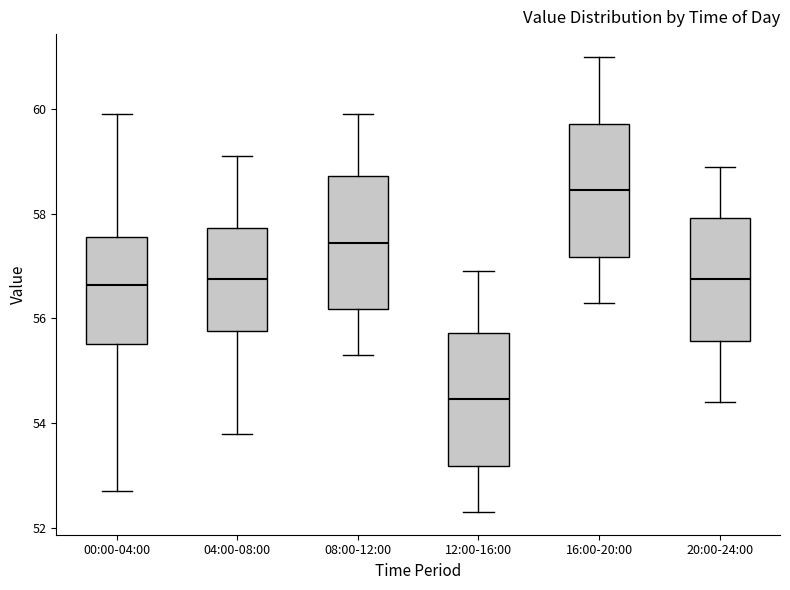

Reading left to right, read every box against the y-axis: the position of its median line, the range the box covers, and the ends of its whiskers. The values are not printed on the chart, so give them approximately, as read against the axis.

00:00-04:00: median 56.6, box 55.6 to 57.6, whiskers 52.8 to 60.0
04:00-08:00: median 56.8, box 55.8 to 57.8, whiskers 53.8 to 59.2
08:00-12:00: median 57.4, box 56.2 to 58.8, whiskers 55.4 to 60.0
12:00-16:00: median 54.4, box 53.2 to 55.8, whiskers 52.4 to 57.0
16:00-20:00: median 58.4, box 57.2 to 59.8, whiskers 56.4 to 61.0
20:00-24:00: median 56.8, box 55.6 to 58.0, whiskers 54.4 to 59.0